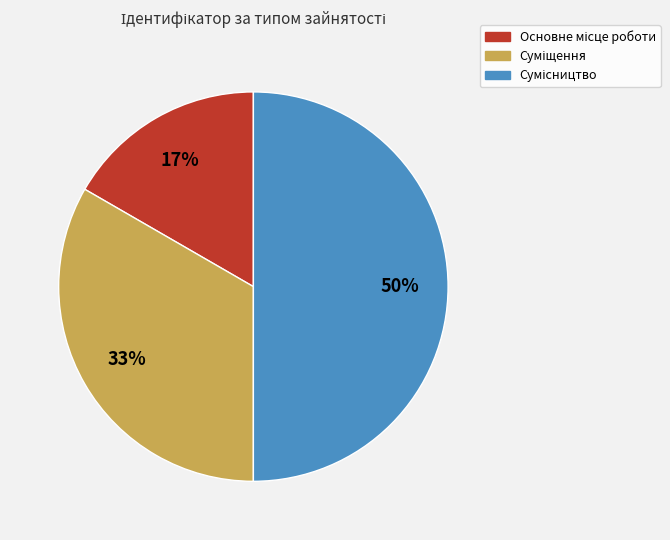

How many slices are in this pie chart?

3